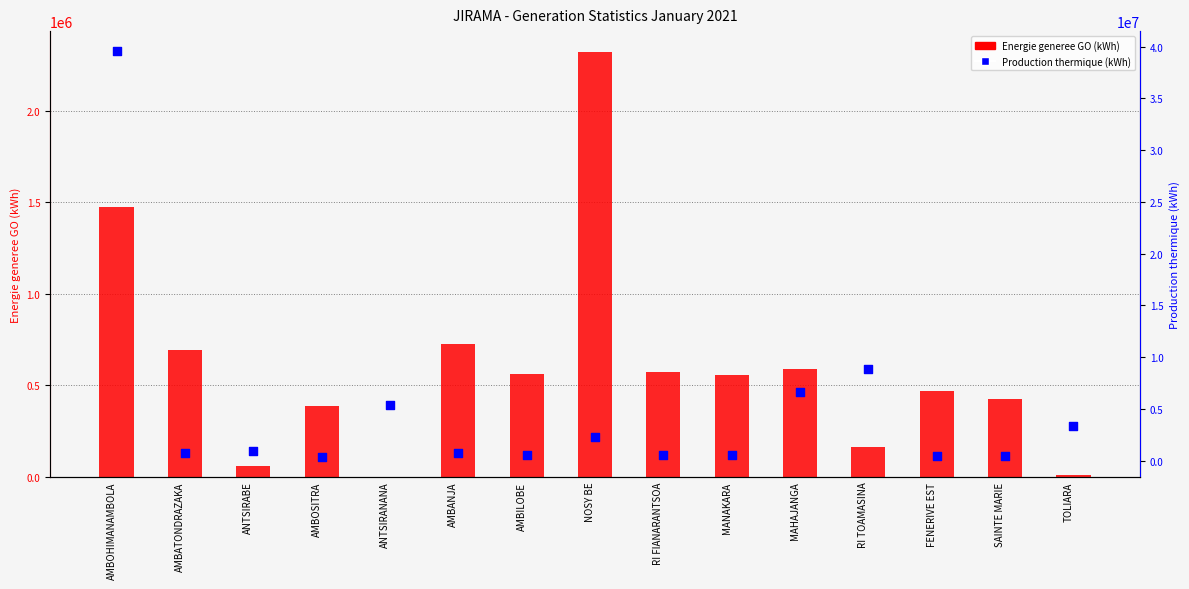

Which series reaches the minimum Y coordinate?

Energie generee GO (kWh)